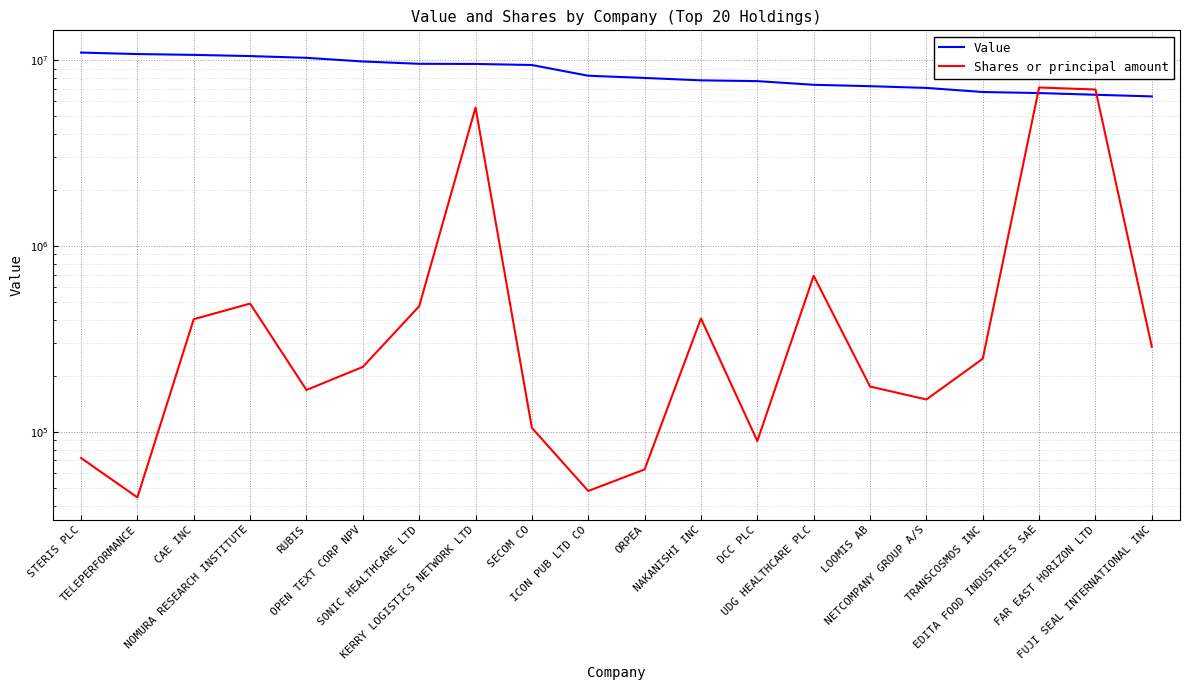

How many intersections are there between Value and Shares or principal amount?

2